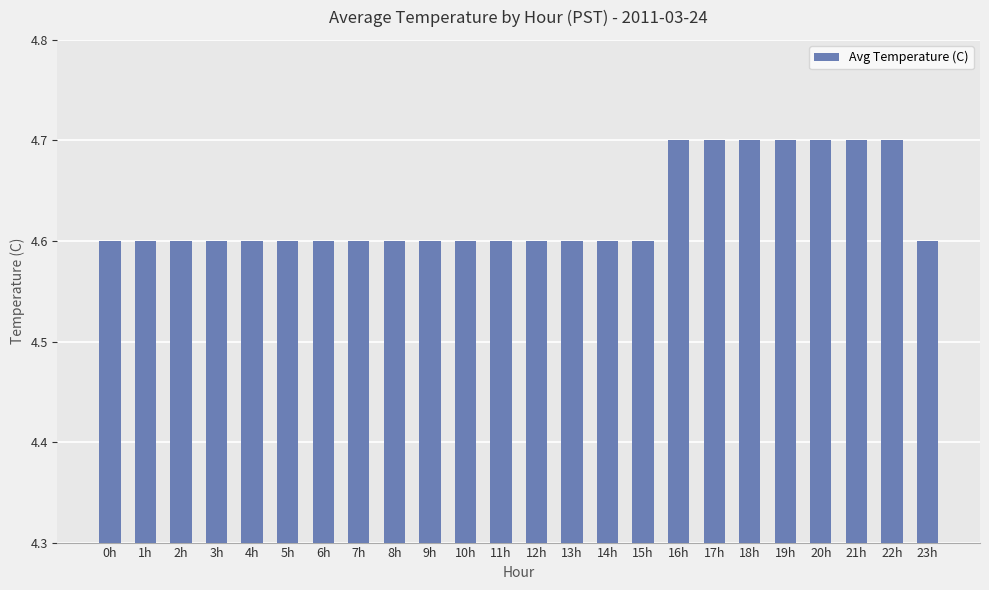

Count the values in the range 4 to 5.

24